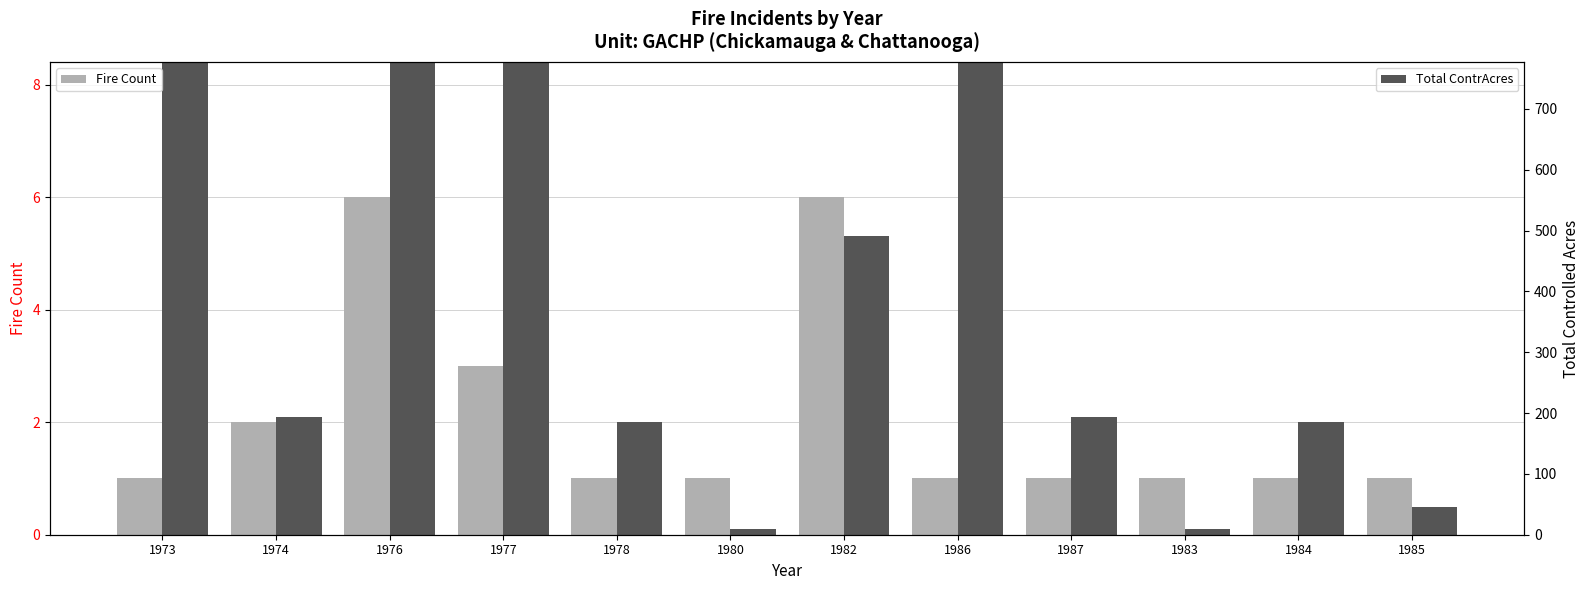

Which series has the widest spread of values?

Total ContrAcres